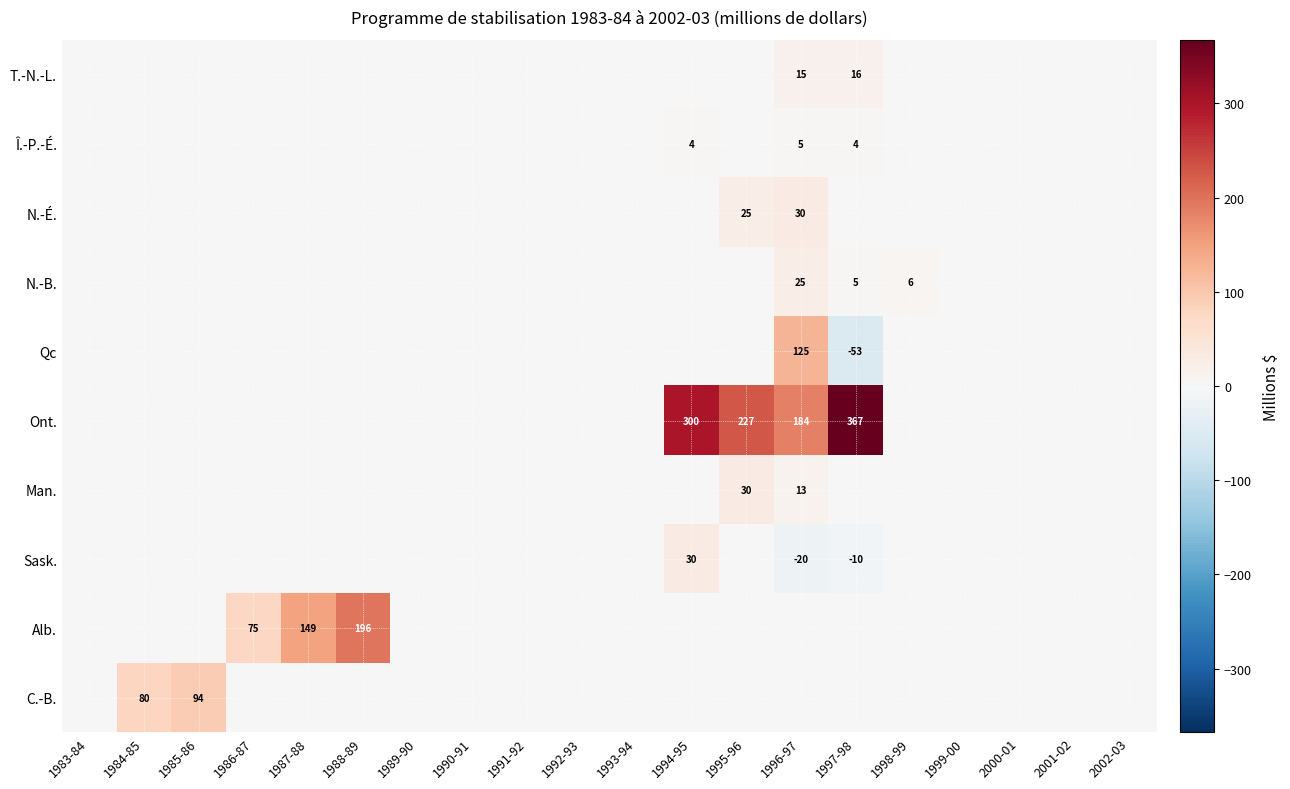

Is the value of Qc at 1996-97 greater than the value of Ont. at 1995-96?

No